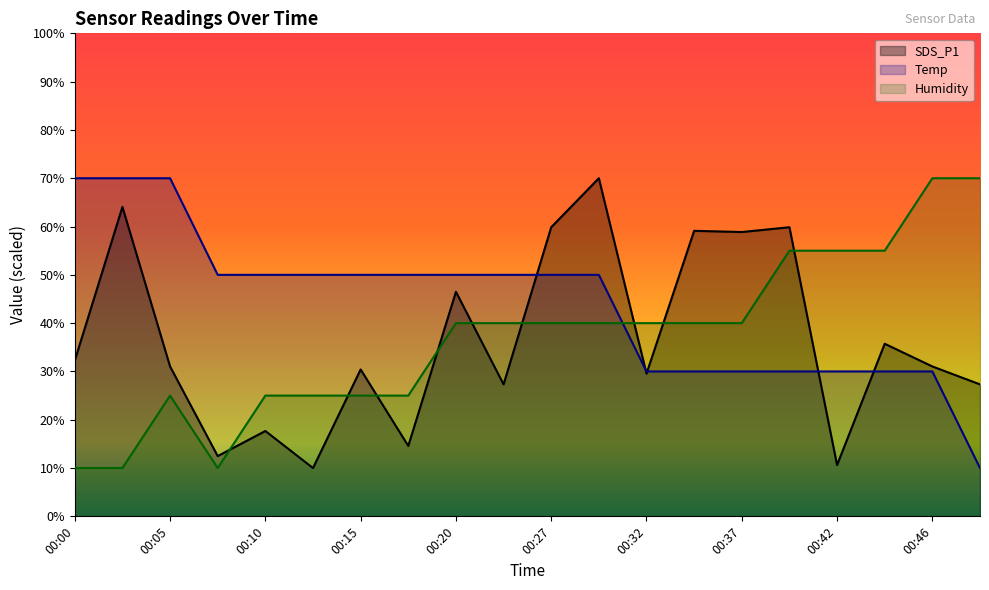

How many interior local peaks does the SDS_P1 series have?

8